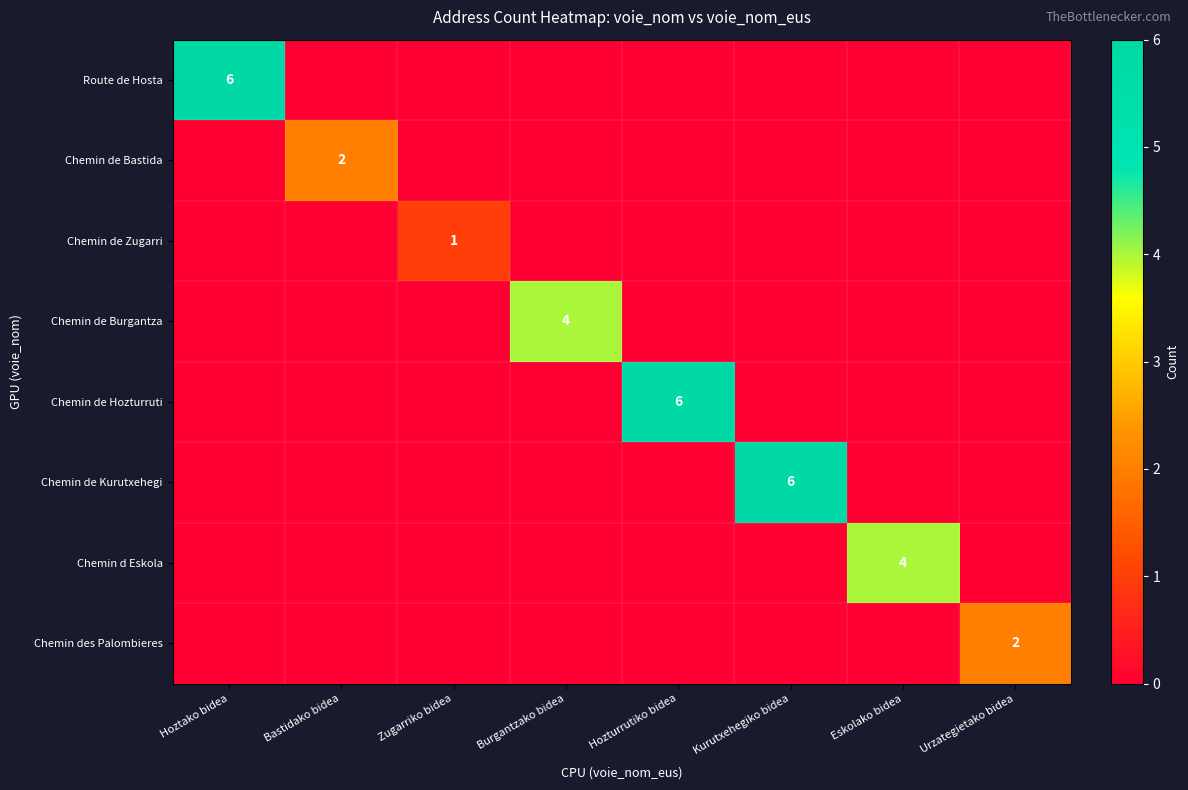

The value of Chemin de Bastida at Bastidako bidea is 2. True or false?

True